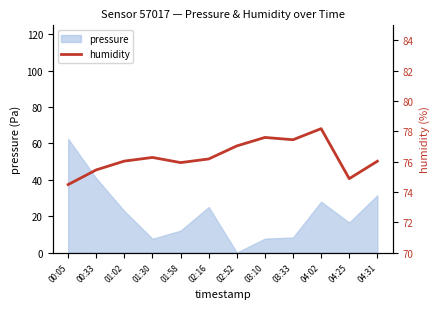

What is the highest value of the pressure series?

62.5